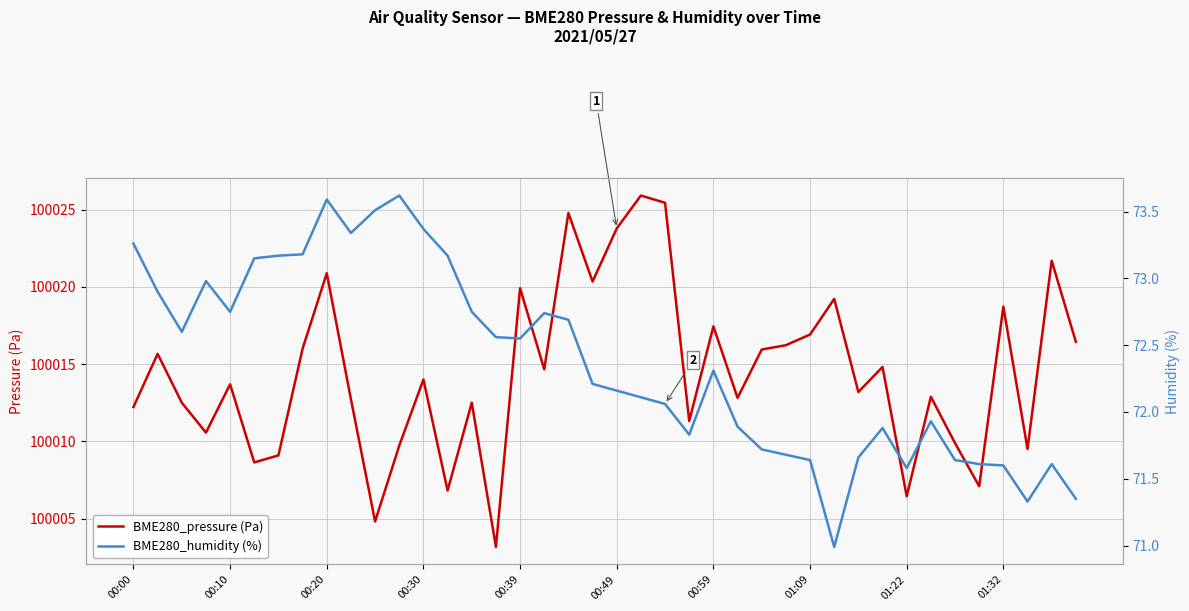

How many values in the BME280_pressure (Pa) series exceed 100014?

19